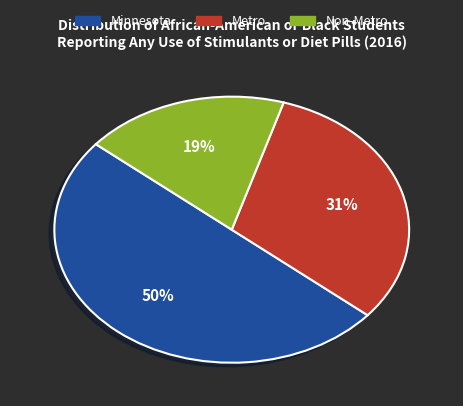

Is it true that Minnesota is 39% of the pie?

False